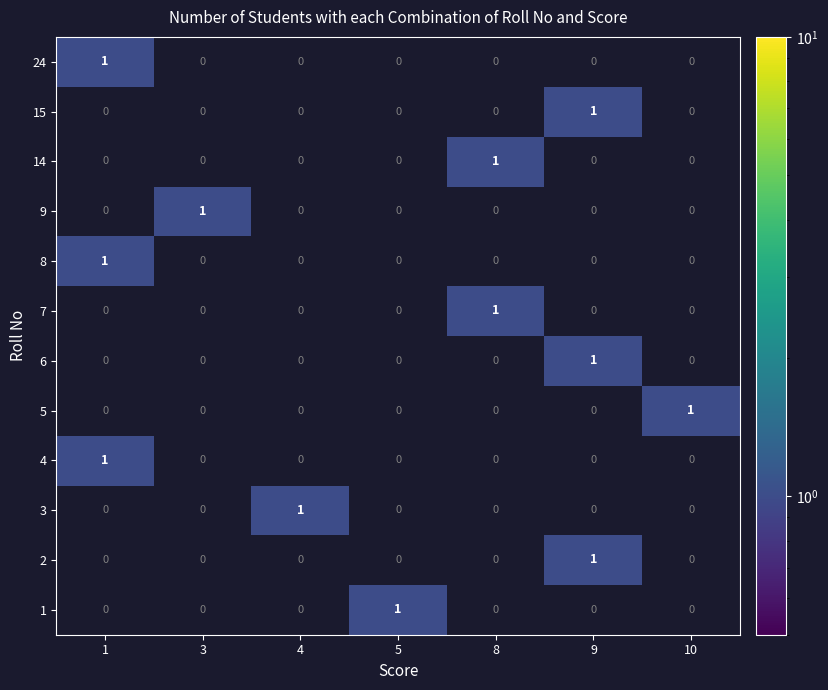

True or false: 5 has a value of -1 at 9.

False